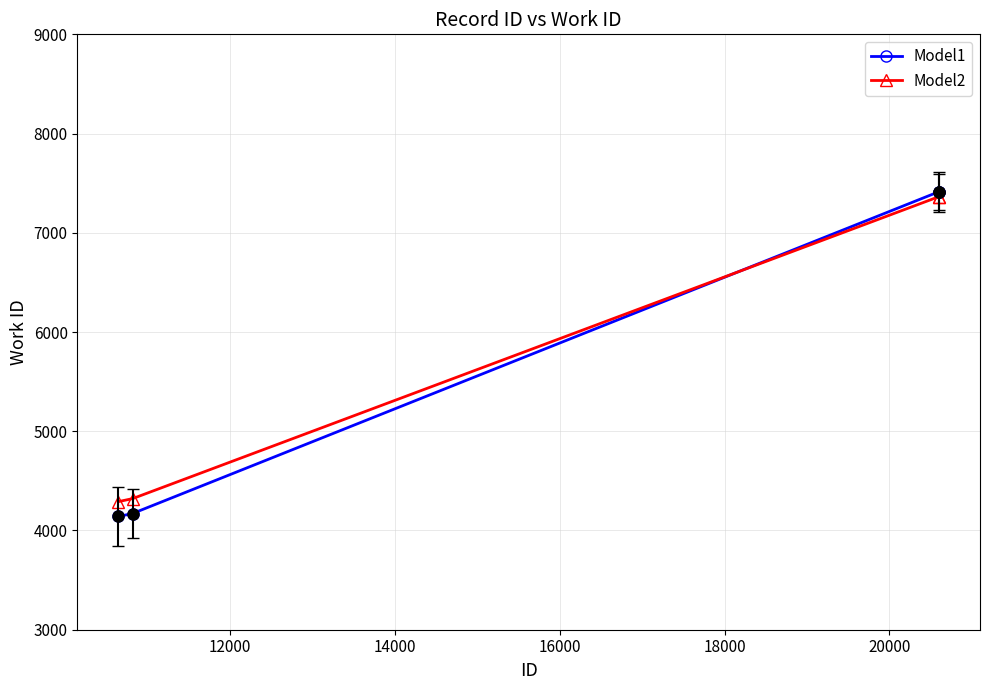

Which series has the largest range (max minus min)?

Model1